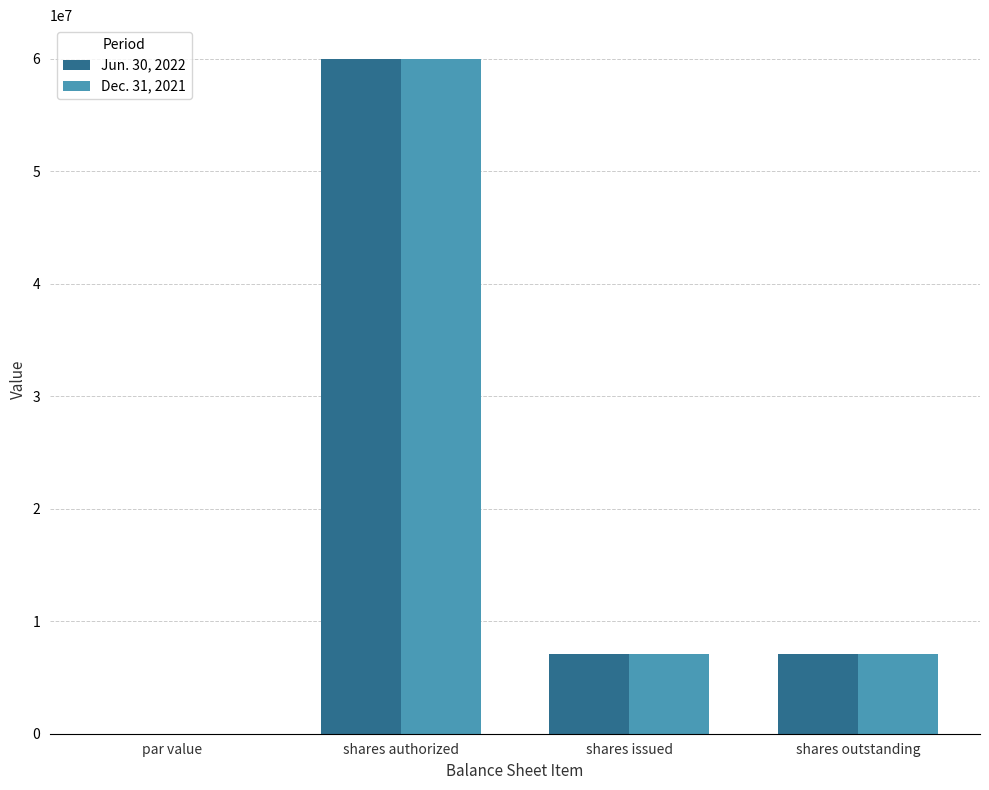

How many data points does each series have?

4